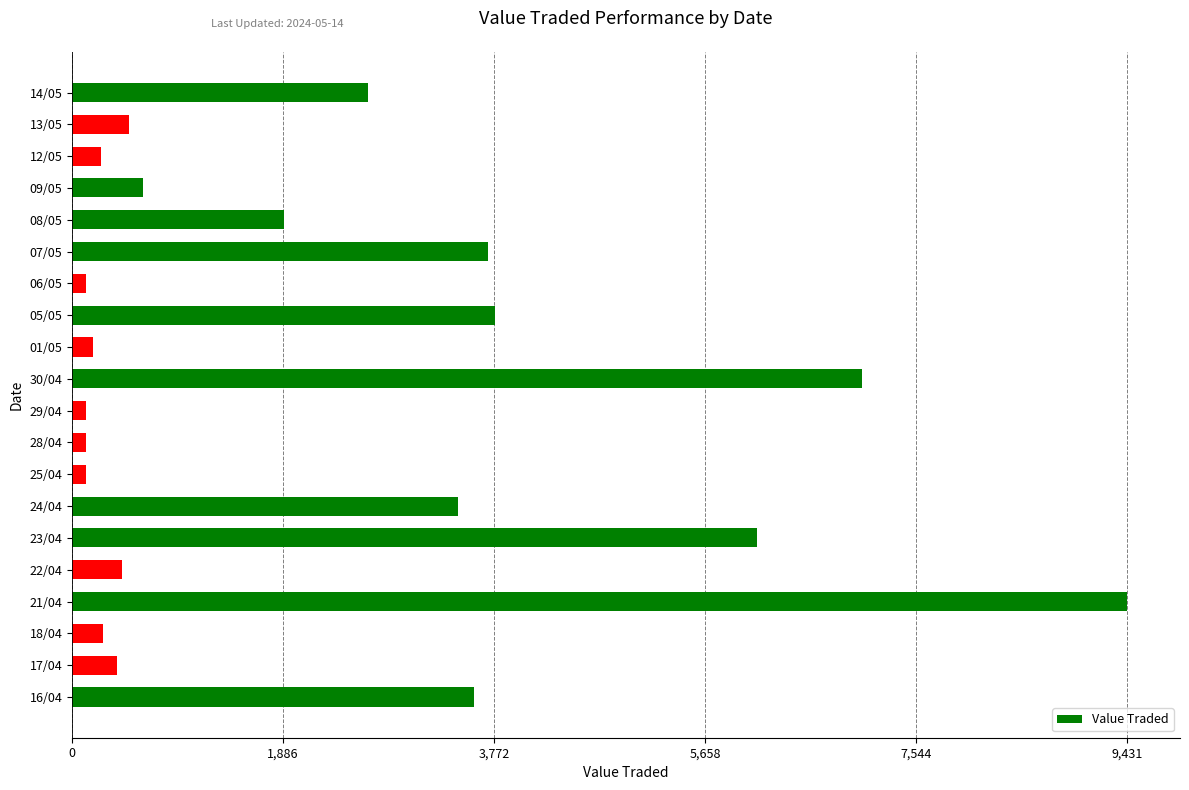

What is the label of the 20th bar from the top?

16/04